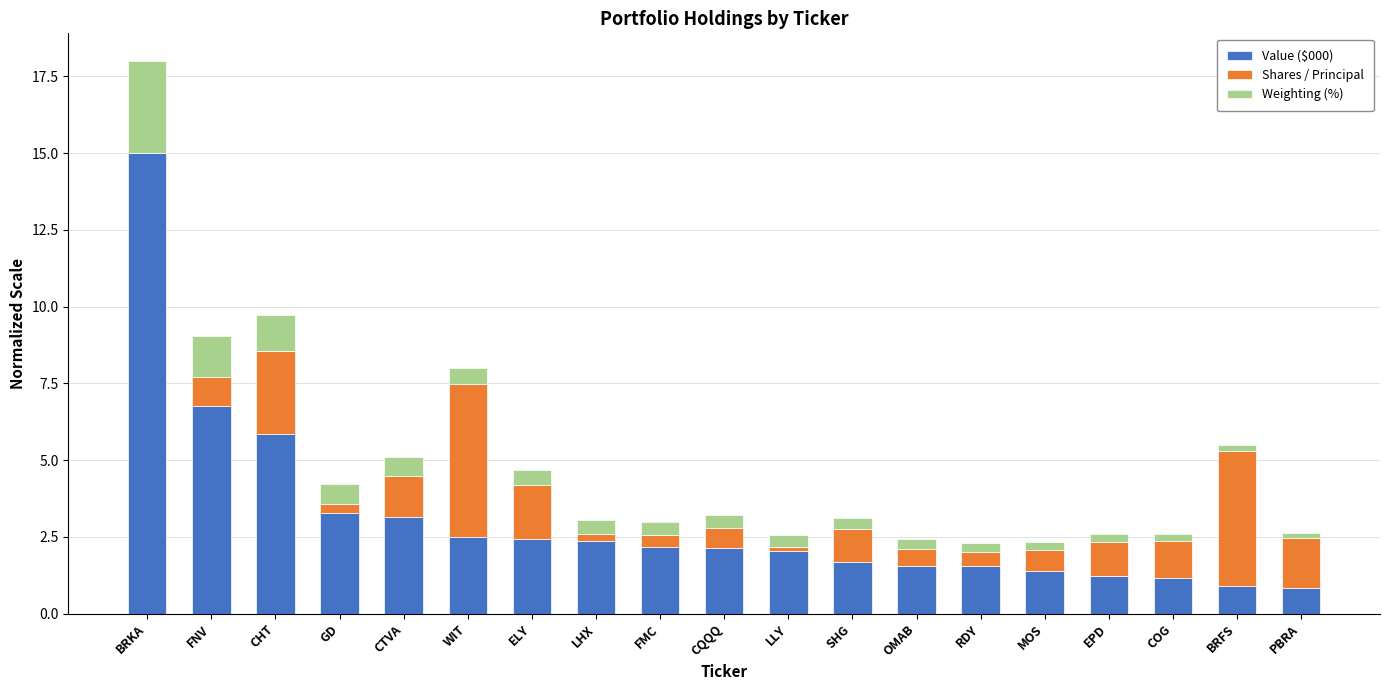

What is the total value across all series at FNV?

9.1